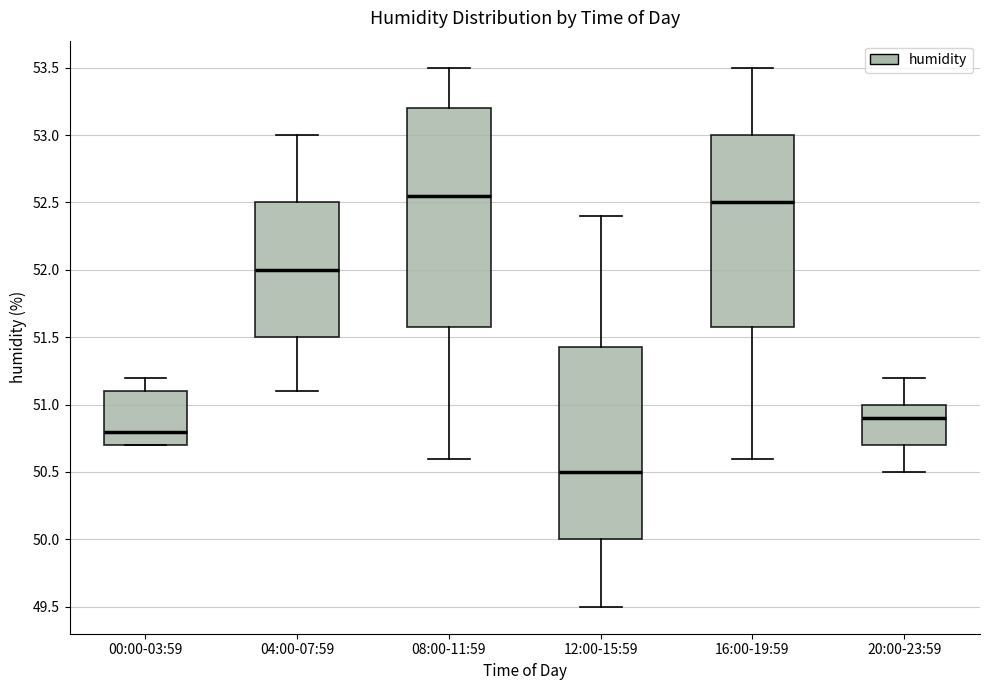

Reading left to right, read every box against the y-axis: the position of its median line, the range the box covers, and the ends of its whiskers. The values are not printed on the chart, so give them approximately, as read against the axis.

00:00-03:59: median 50.80, box 50.70 to 51.10, whiskers 50.70 to 51.20
04:00-07:59: median 52.00, box 51.50 to 52.50, whiskers 51.10 to 53.00
08:00-11:59: median 52.55, box 51.60 to 53.20, whiskers 50.60 to 53.50
12:00-15:59: median 50.50, box 50.00 to 51.45, whiskers 49.50 to 52.40
16:00-19:59: median 52.50, box 51.60 to 53.00, whiskers 50.60 to 53.50
20:00-23:59: median 50.90, box 50.70 to 51.00, whiskers 50.50 to 51.20